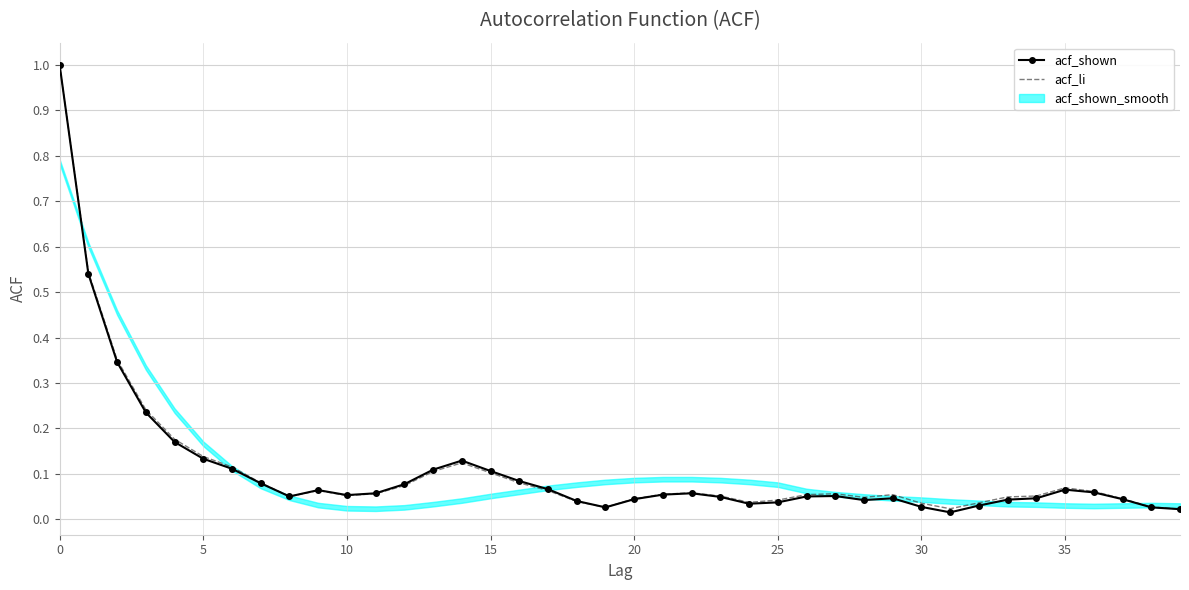

What is the highest value of the acf_shown series?

1.0